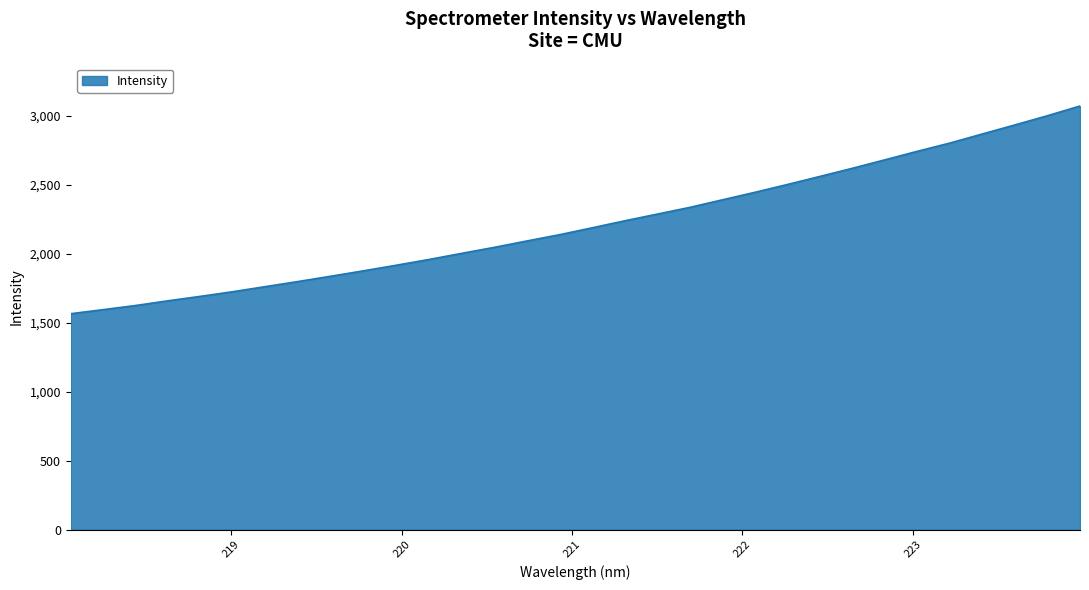

What is the difference between the maximum and minimum values?

1506.6